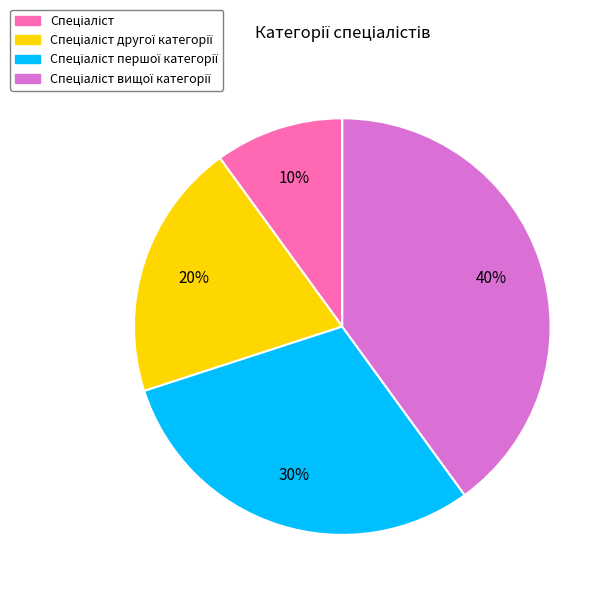

Is there any slice that represents more than half of the pie?

No